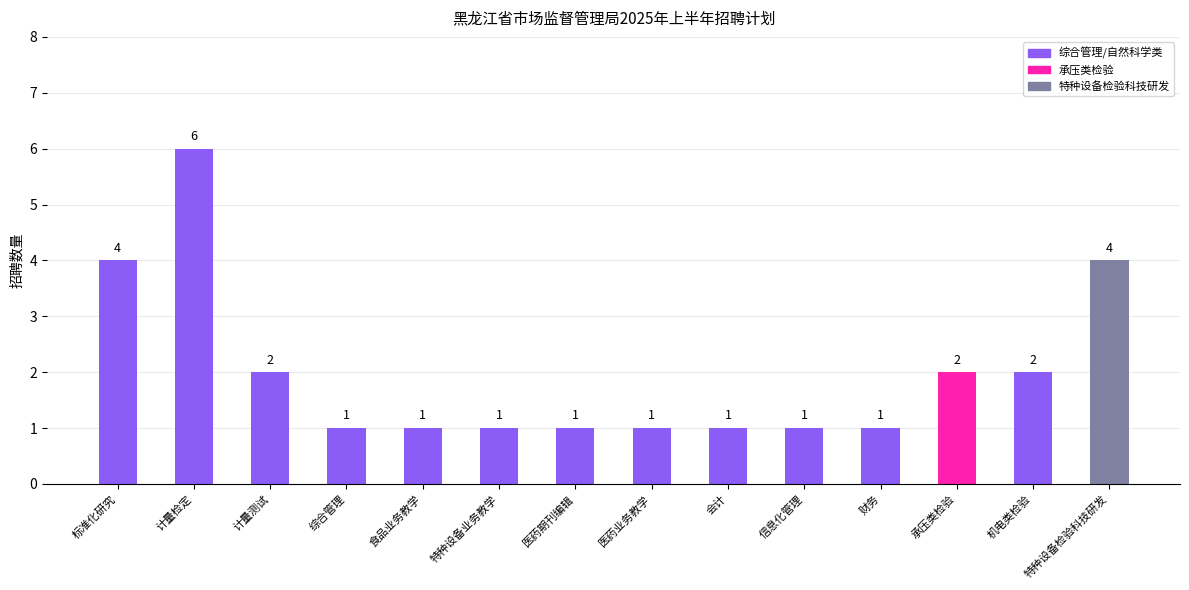

Count the values in the range 1 to 2.

11